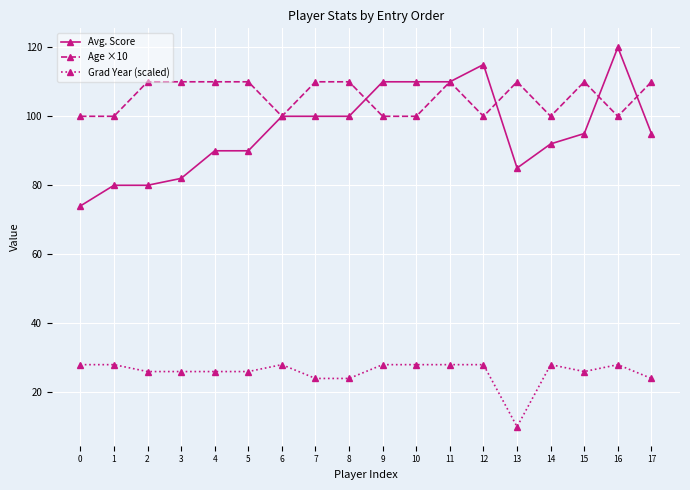

True or false: Age ×10 has more than 2 interior local peaks.

True